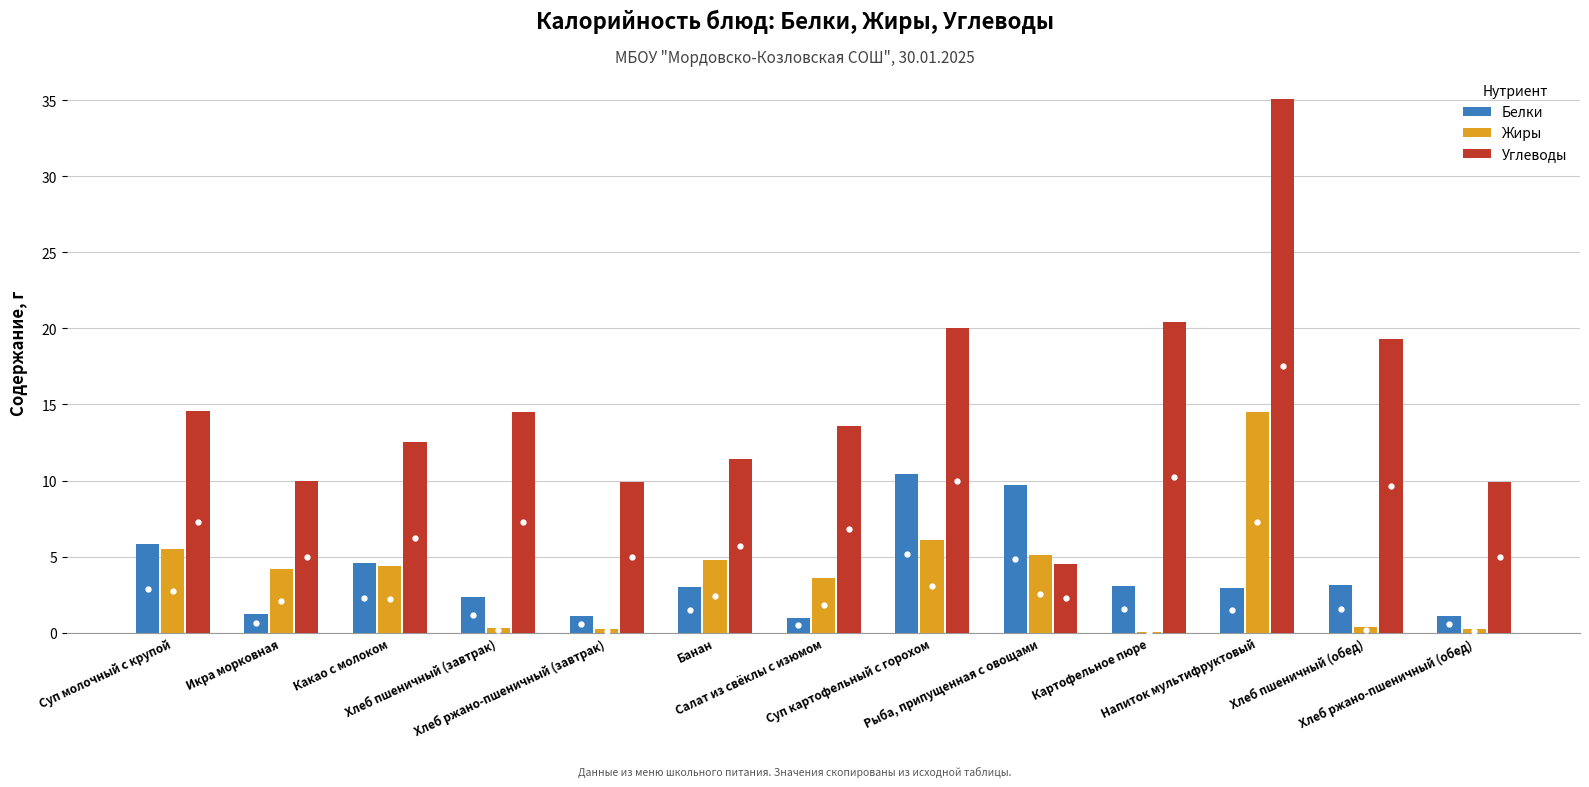

How many groups of bars are there?

13